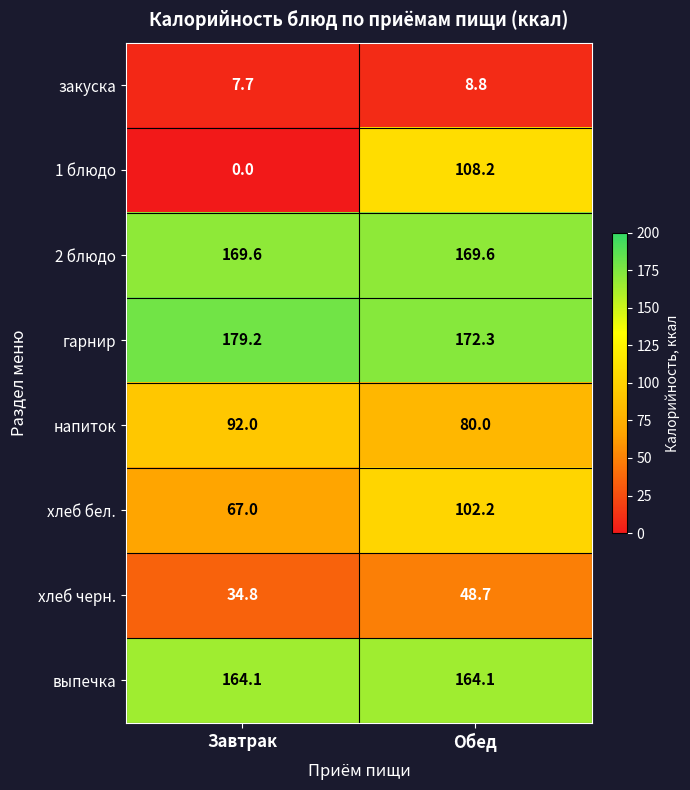

What value does the закуска series have at Обед?

8.8